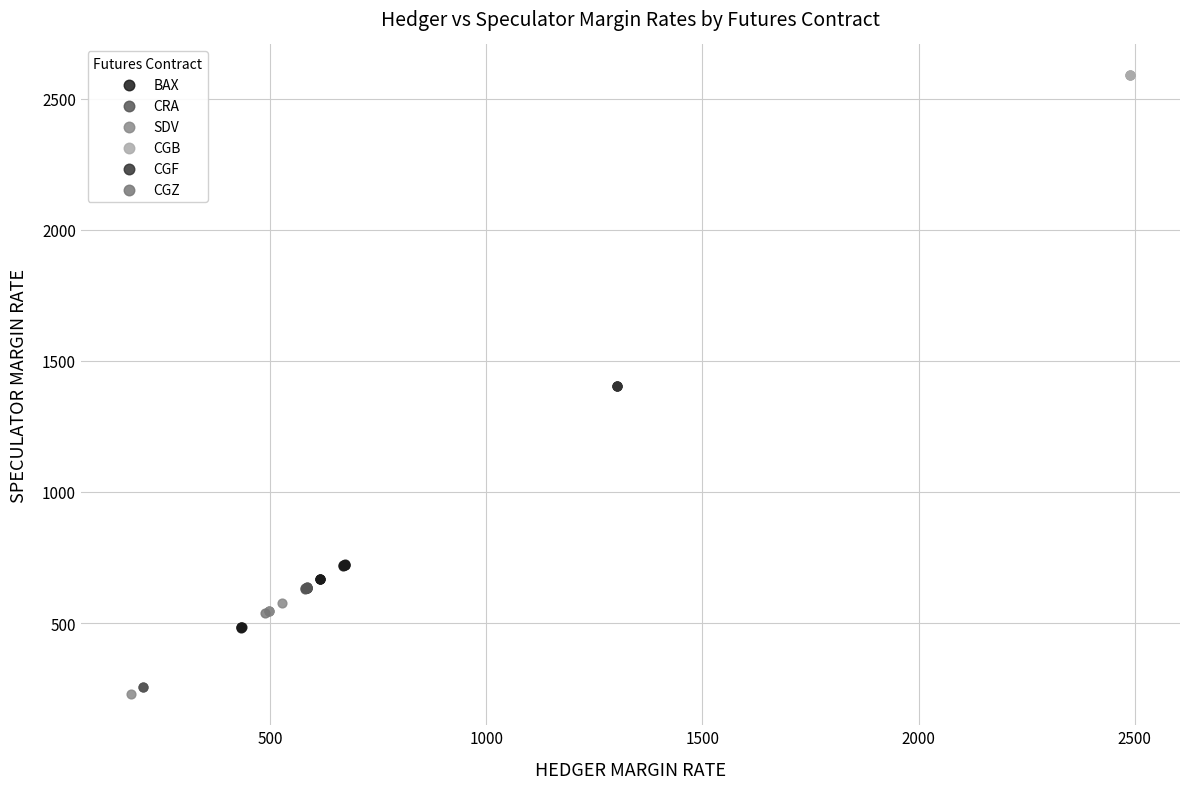

Which series contains the highest Y value?

CGB